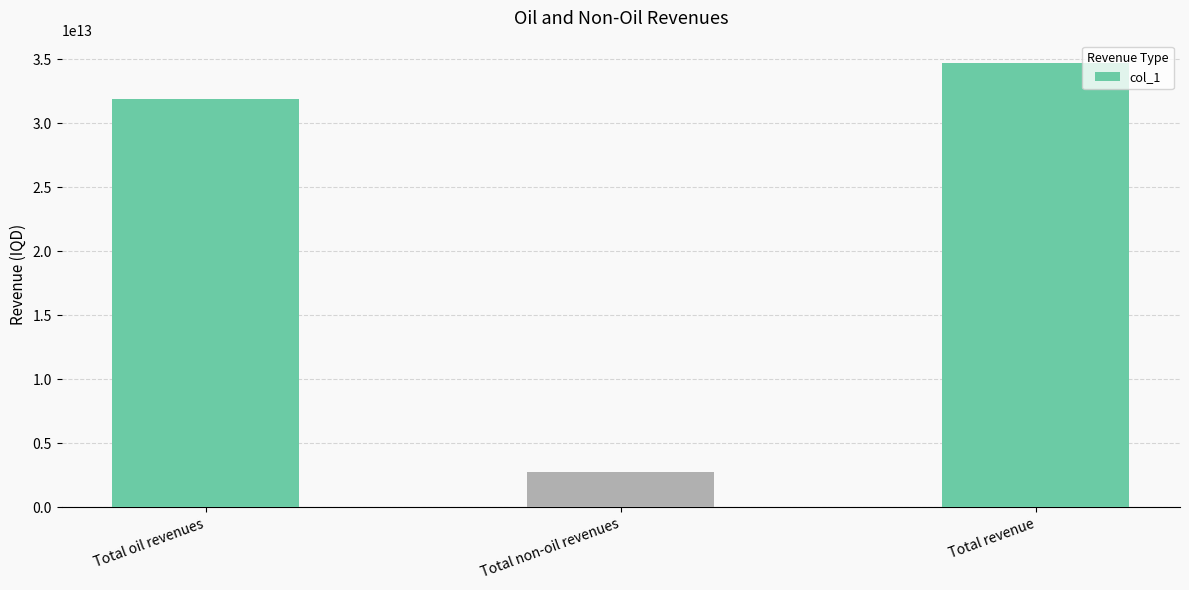

Which label corresponds to the largest value in the chart?

Total revenue